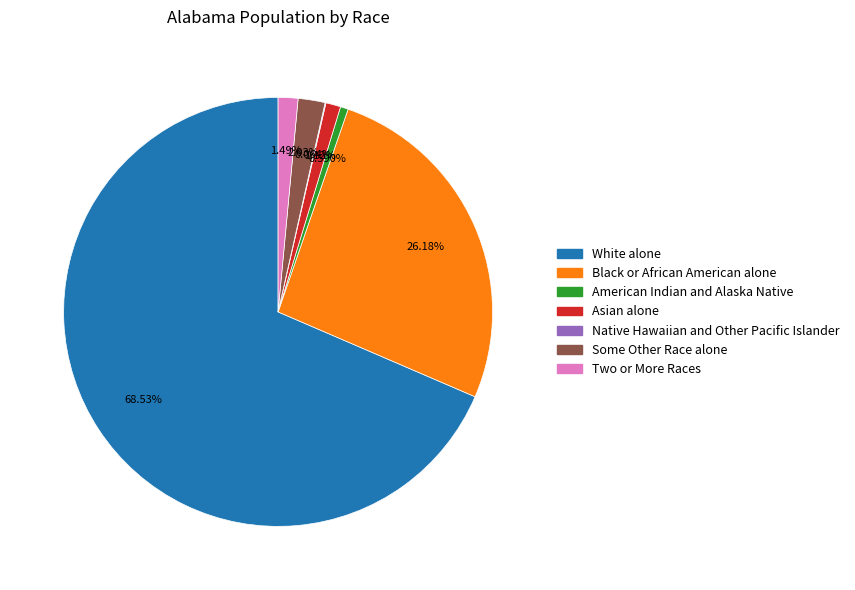

To the nearest percent, what is the combined percentage of Black or African American alone and White alone?

95%